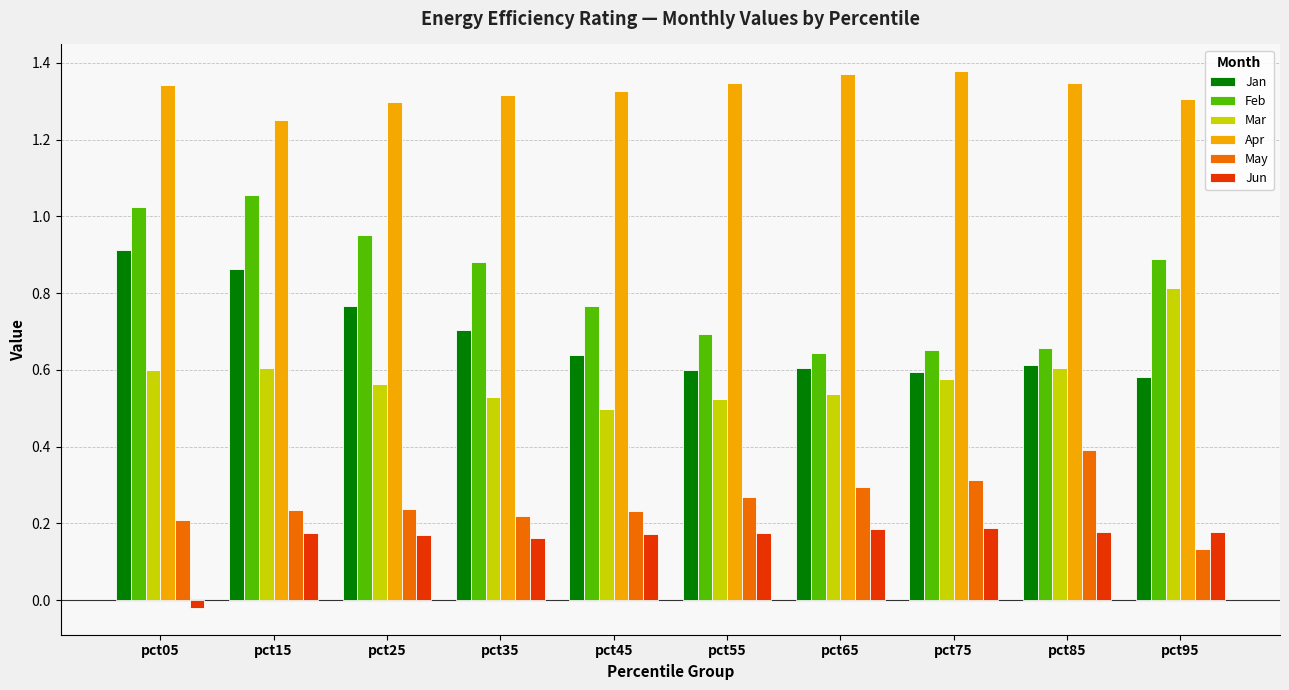

How many positive values does the Jun series have?

9